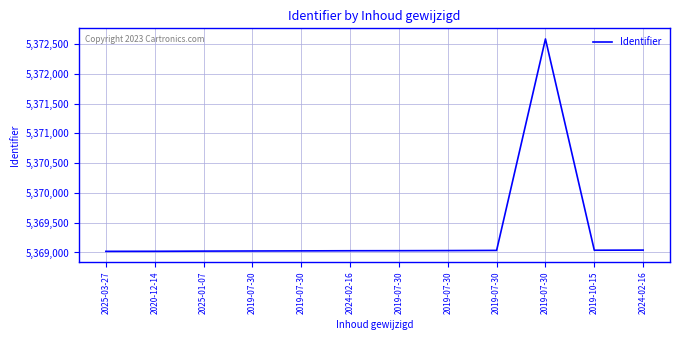

How many points are lower than both their immediate neighbors (excluding endpoints)?

1